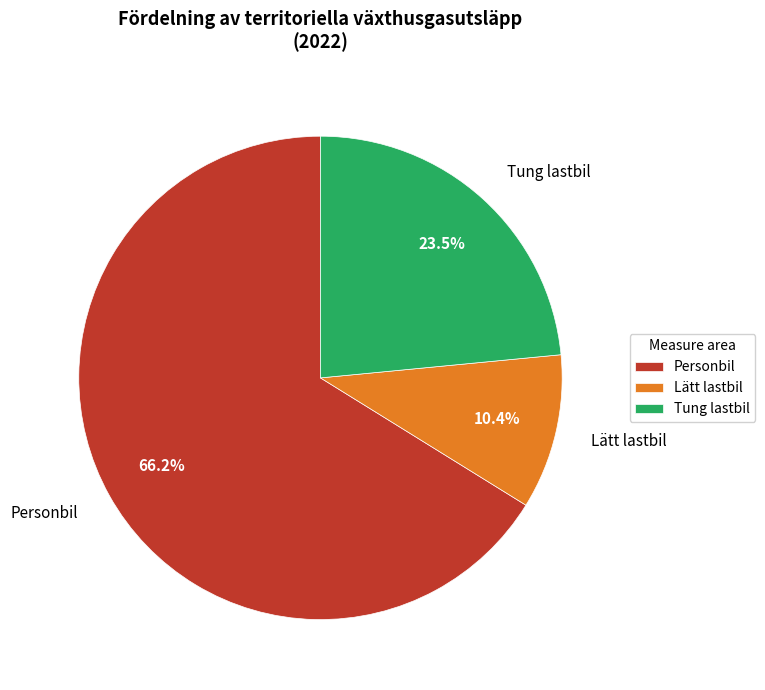

The Personbil slice represents 66% of the pie. True or false?

True